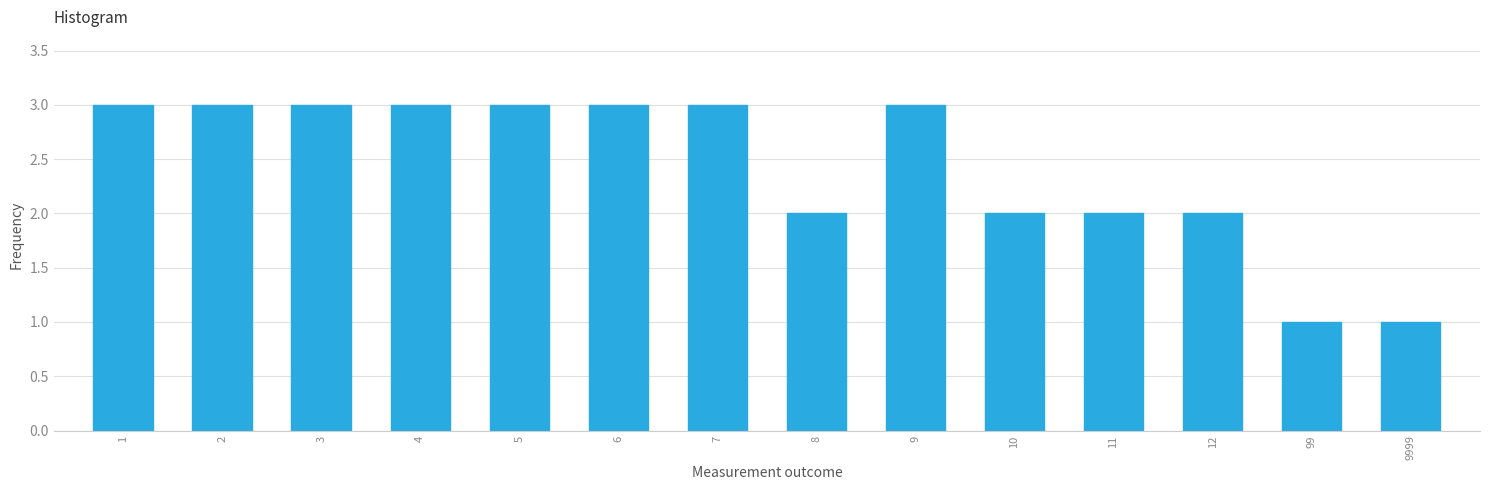

Reading left to right, what are all the values shown in this chart?

3	3	3	3	3	3	3	2	3	2	2	2	1	1